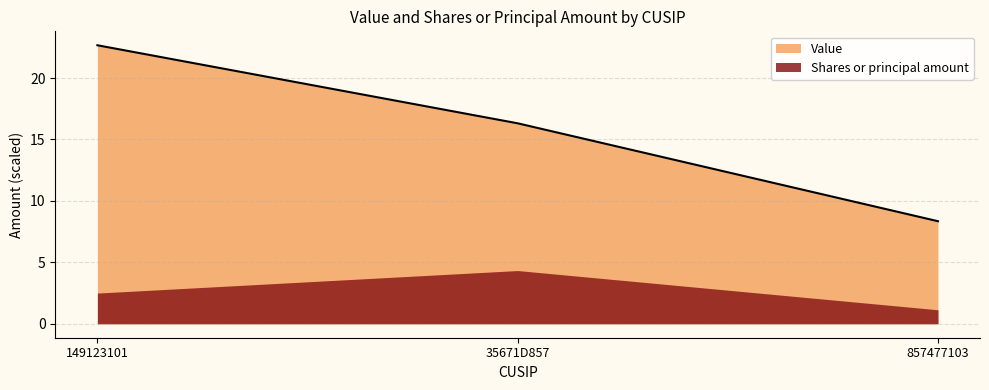

Reading left to right, extract all data points from this chart.

22.7	16.3	8.3